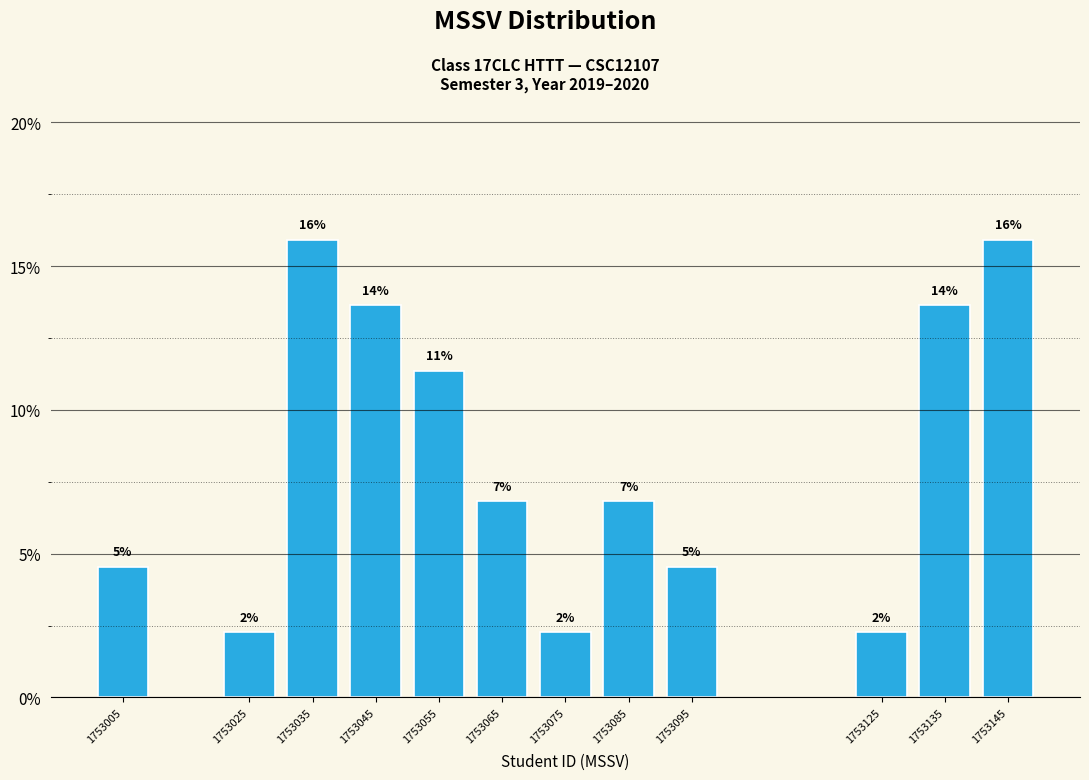

Does the chart contain any negative values?

No